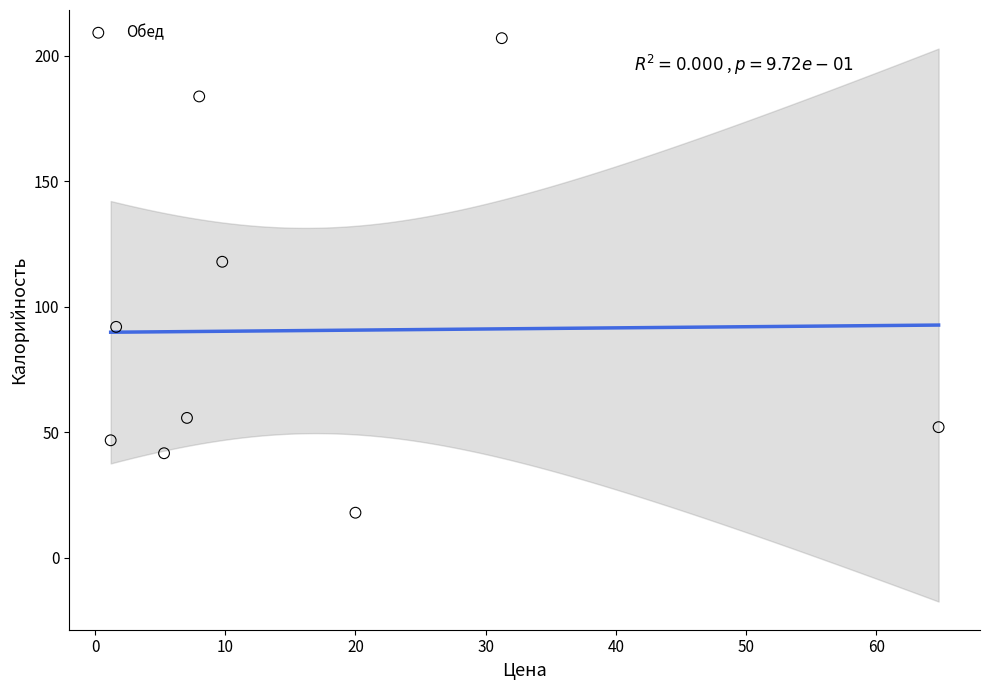

What Y value in the scatter plot is closest to 112?

117.9